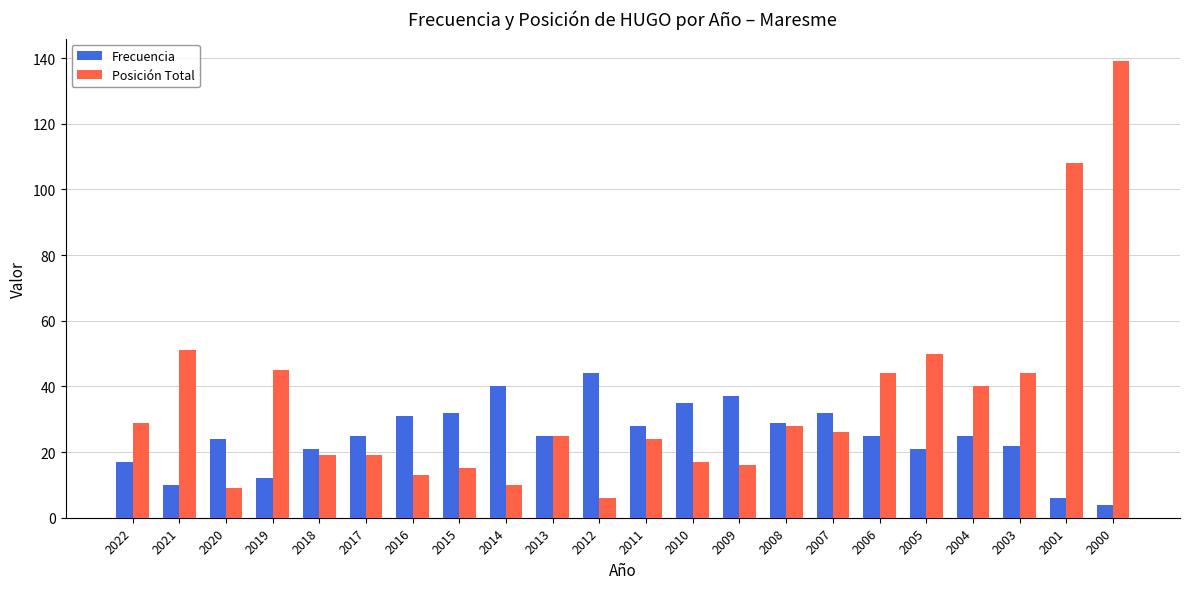

What is the difference between the second highest and minimum values in the Frecuencia series?

36